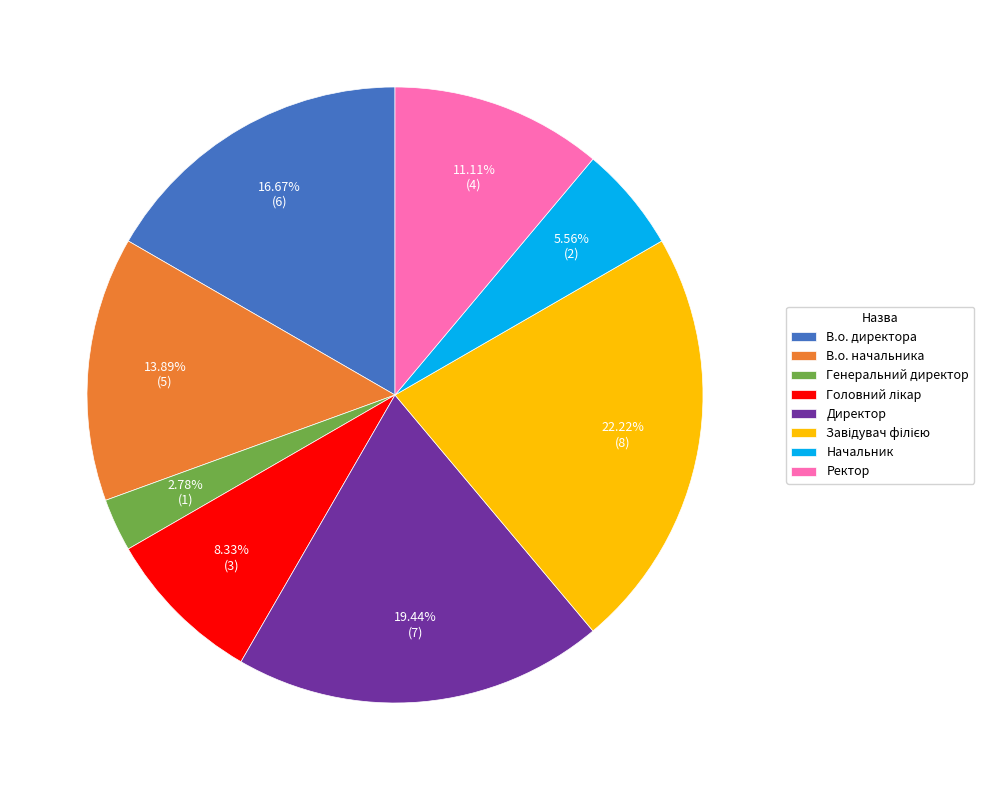

Is there any slice that represents more than half of the pie?

No